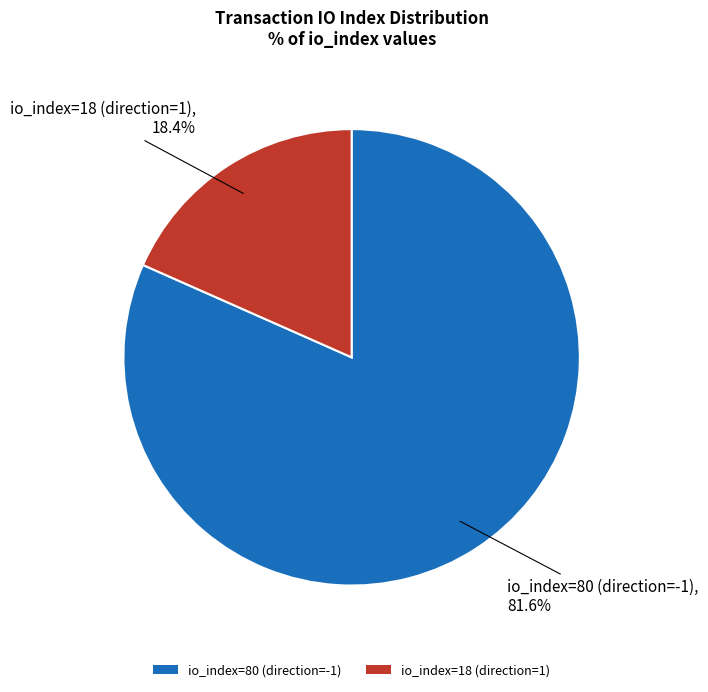

To the nearest percent, what is the difference between the io_index=80 (direction=-1) and io_index=18 (direction=1) slice percentages?

63%